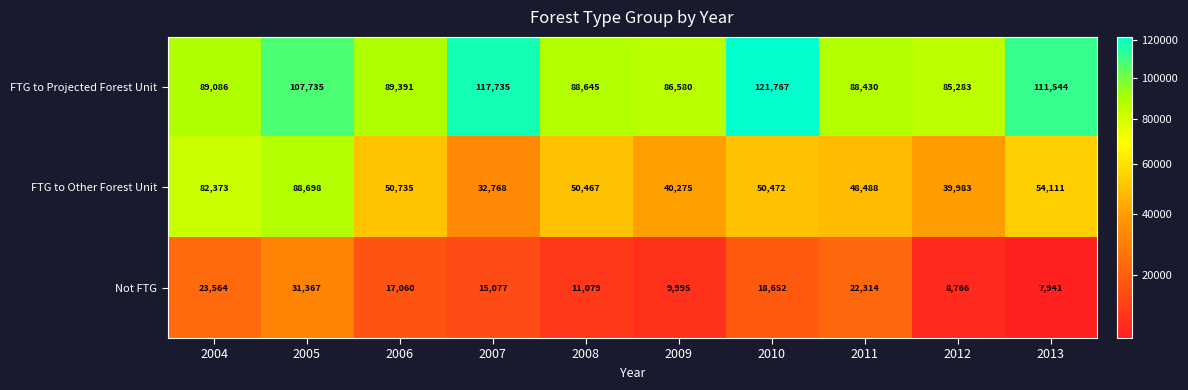

Between 2009 and 2013, which series saw the biggest shift?

FTG to Projected Forest Unit